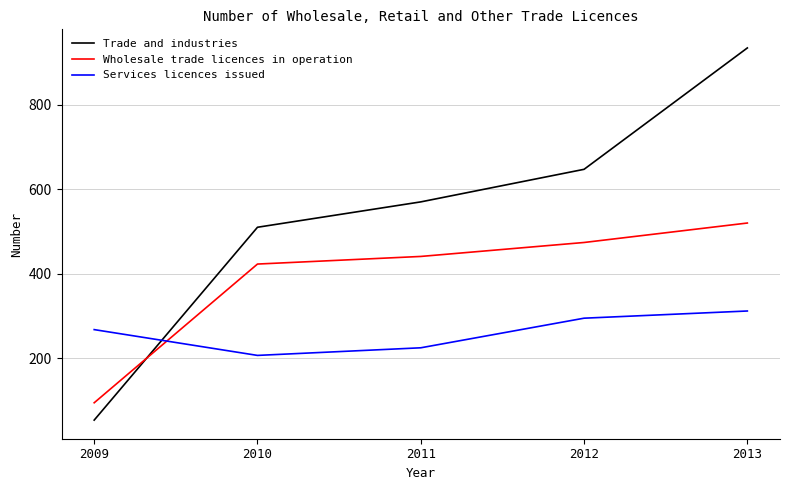

Rank the series by their maximum value, from lowest to highest.

Services licences issued, Wholesale trade licences in operation, Trade and industries